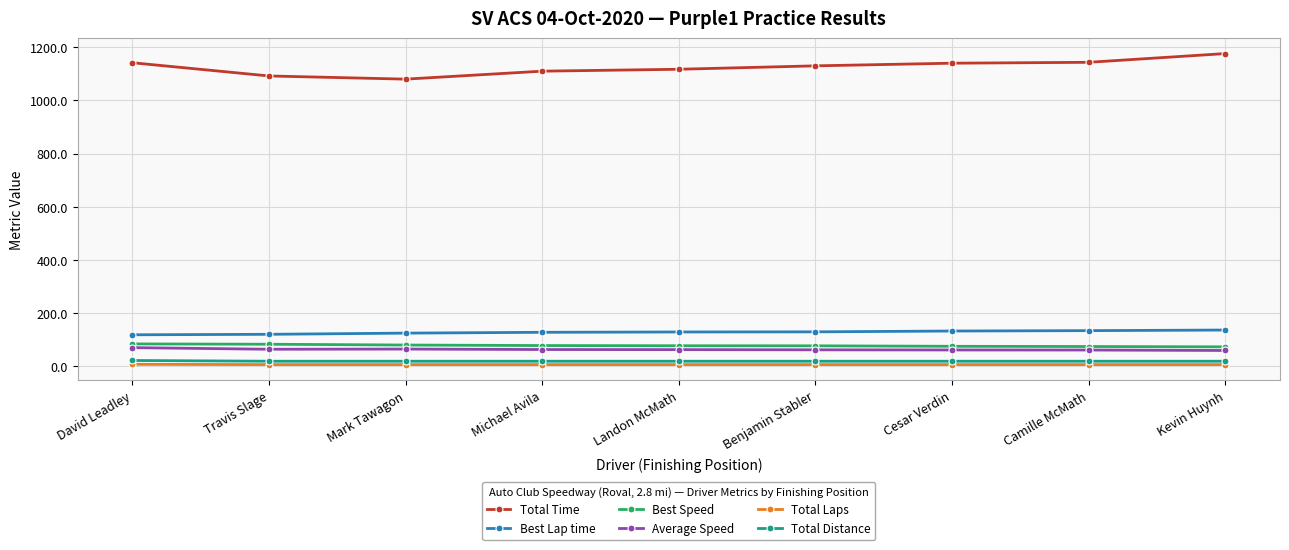

What is the smallest value displayed?

7.0